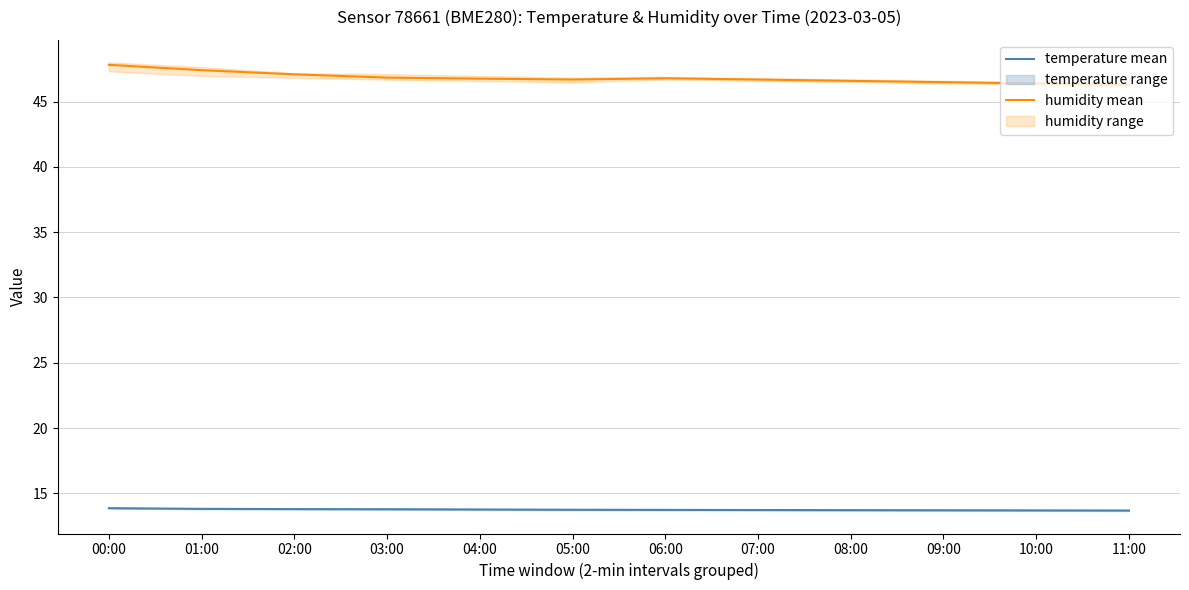

True or false: humidity mean and temperature mean intersect in this chart.

False